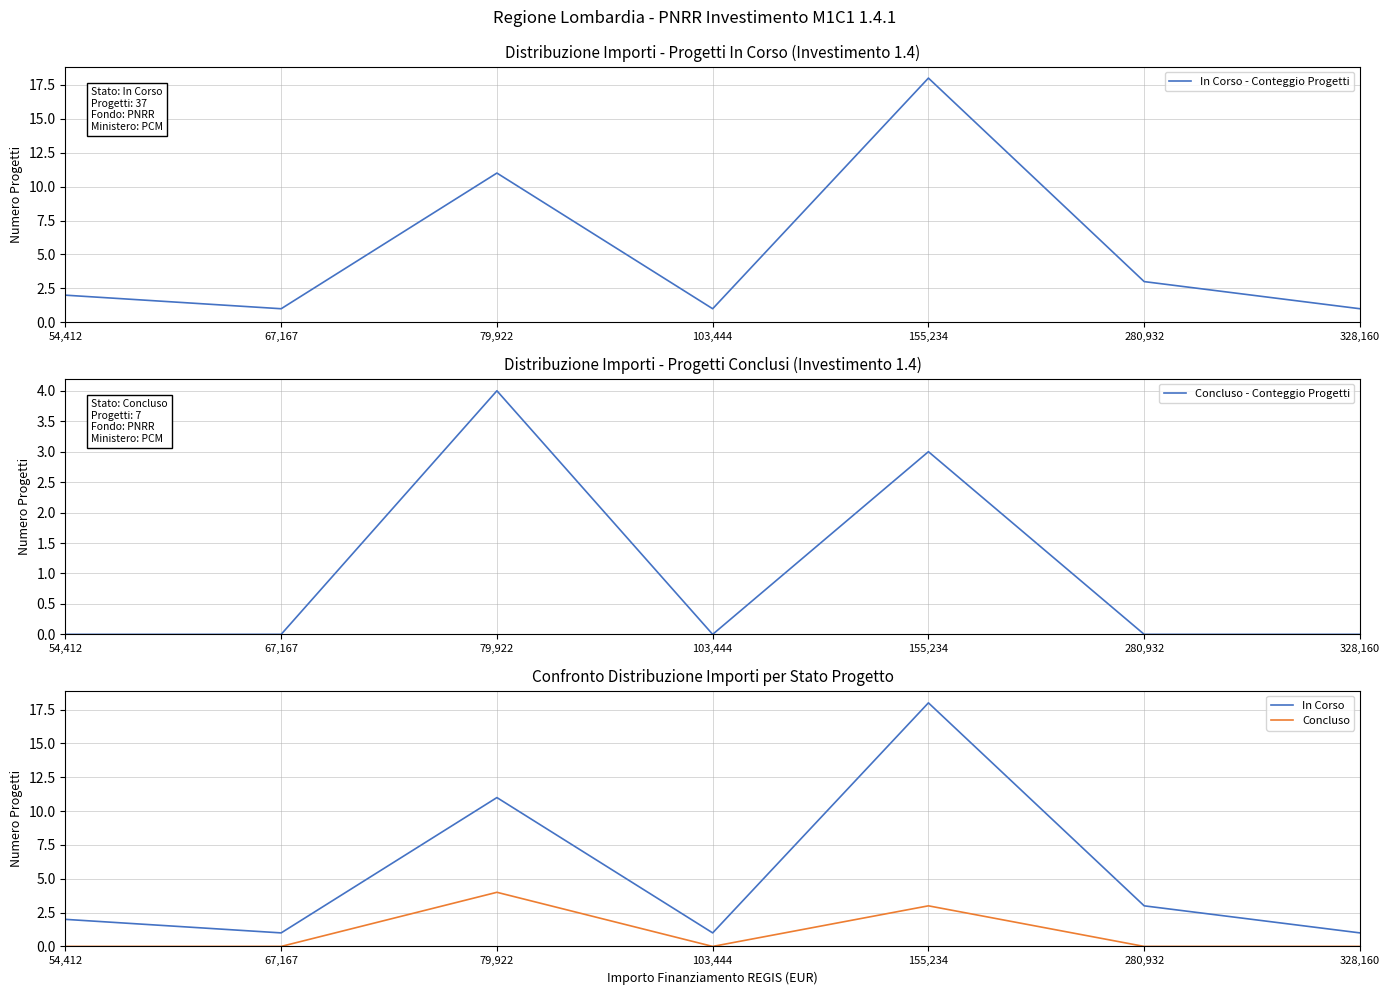

What is the sum of the In Corso - Conteggio Progetti values at 103,444 and 67,167?

2